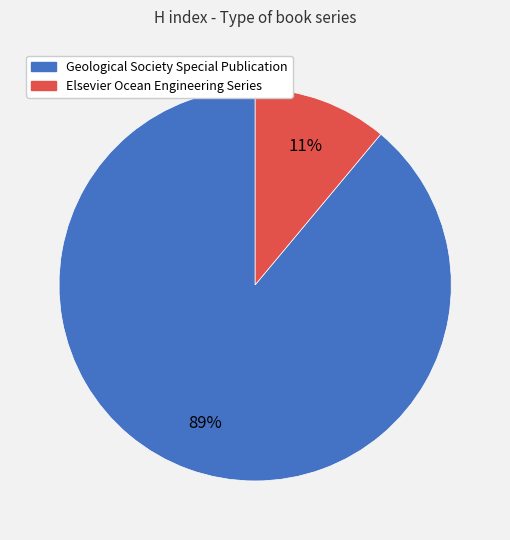

Is the sum of Elsevier Ocean Engineering Series and Geological Society Special Publication greater than half?

Yes